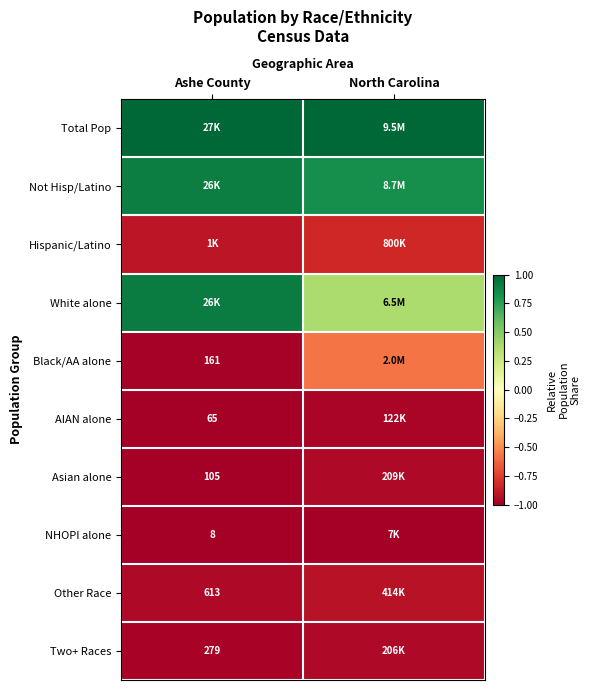

The value of AIAN alone at North Carolina is -1.0. True or false?

True